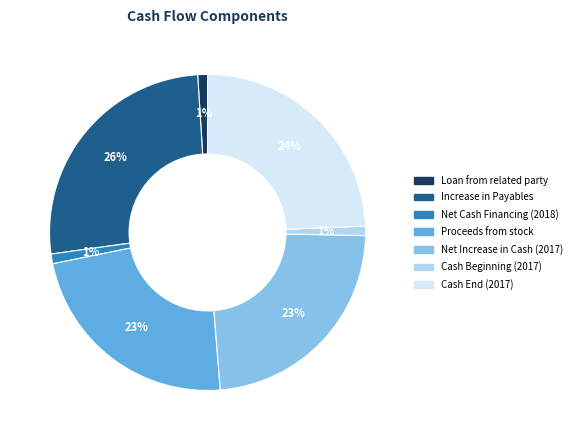

Does Cash Beginning (2017) account for over 50% of the chart?

No